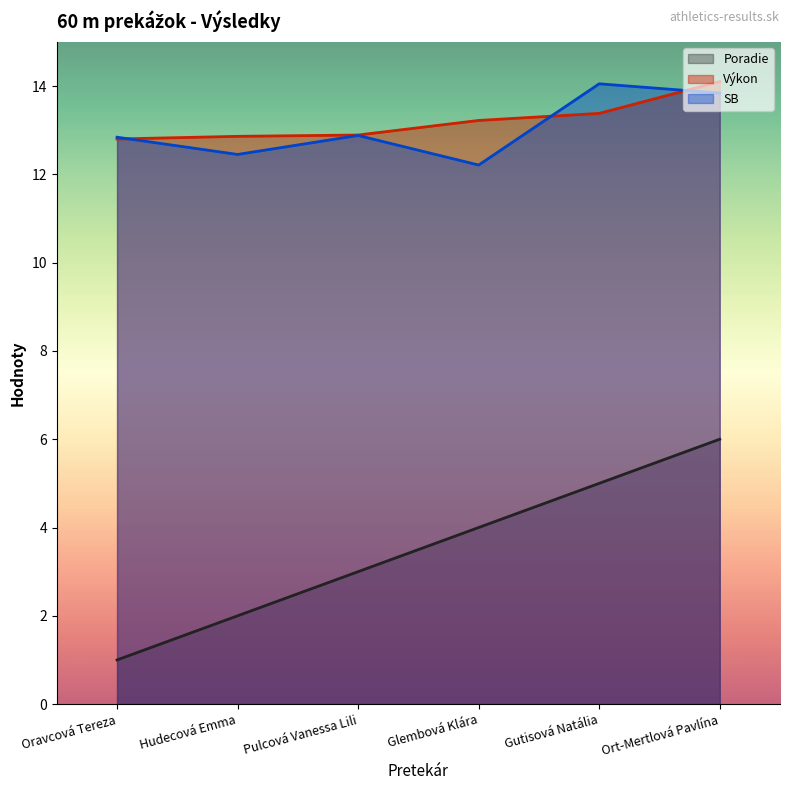

What is the difference between the second highest and second lowest values in the Výkon series?

0.5